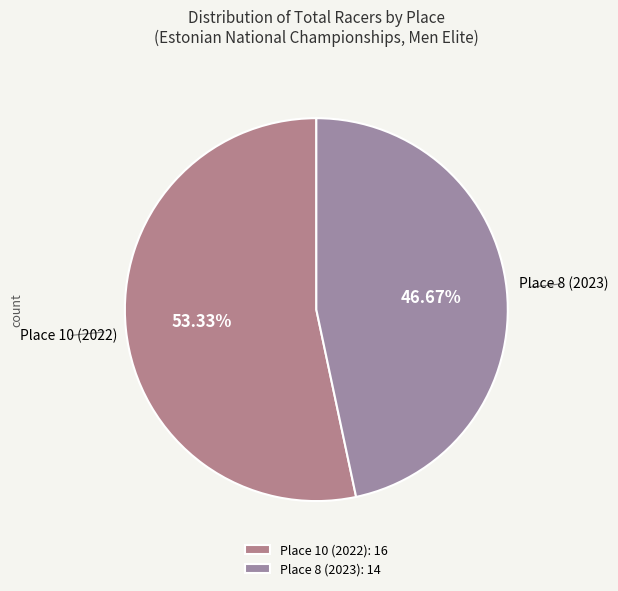

How many segments does this pie chart have?

2